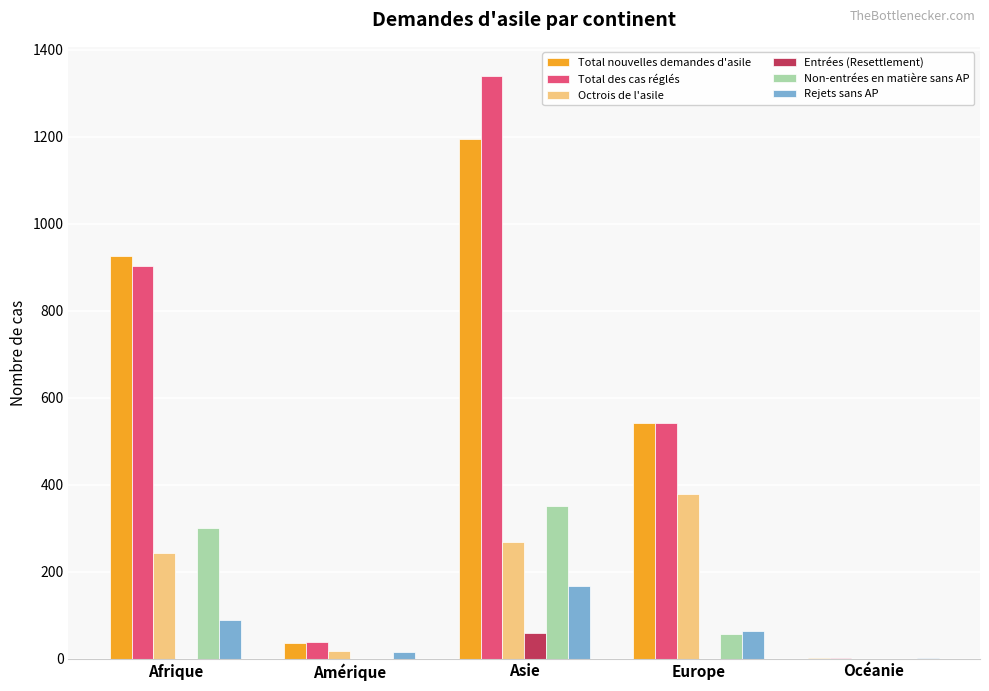

Count the number of data series in this chart.

6